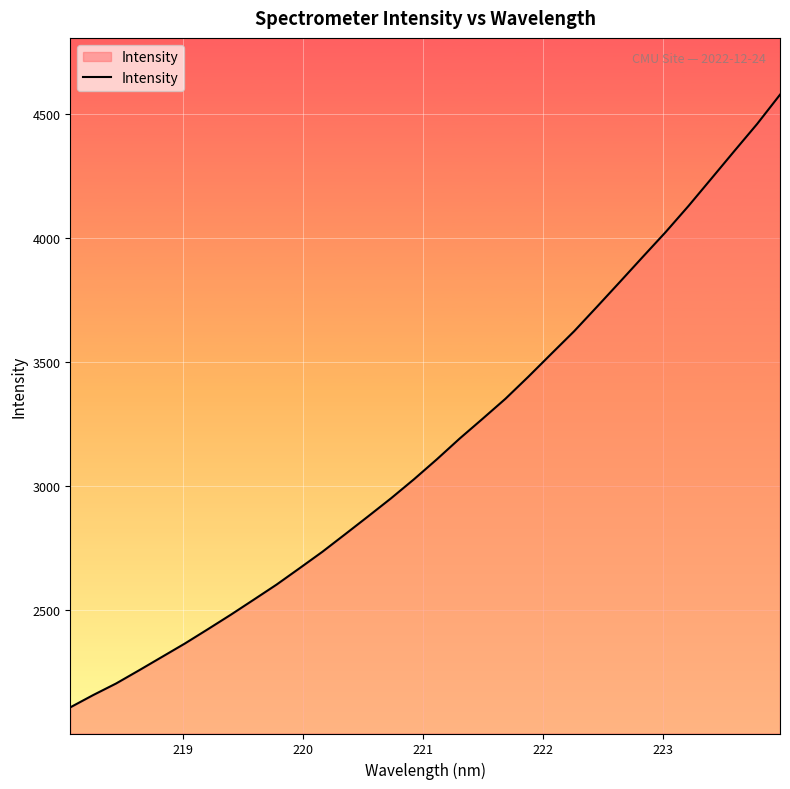

What is the smallest value displayed?

2107.8